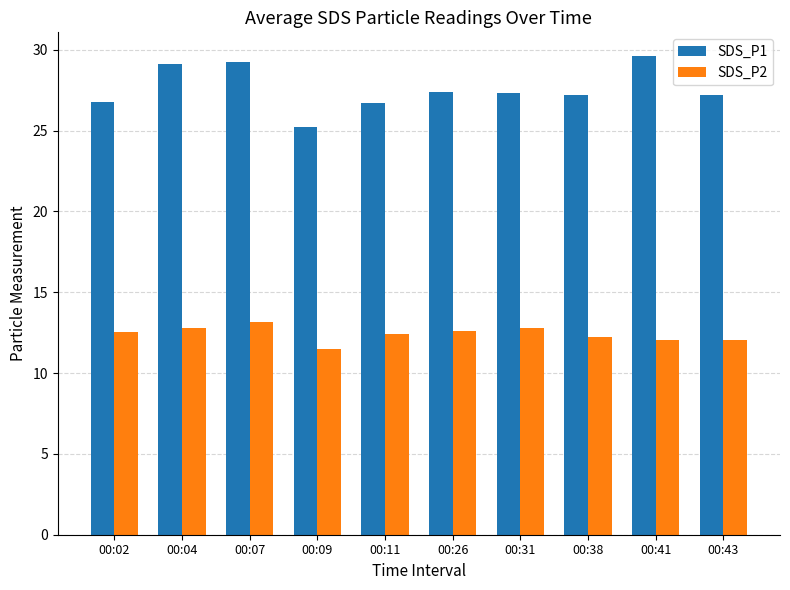

Between 00:04 and 00:31, which series saw the biggest shift?

SDS_P1